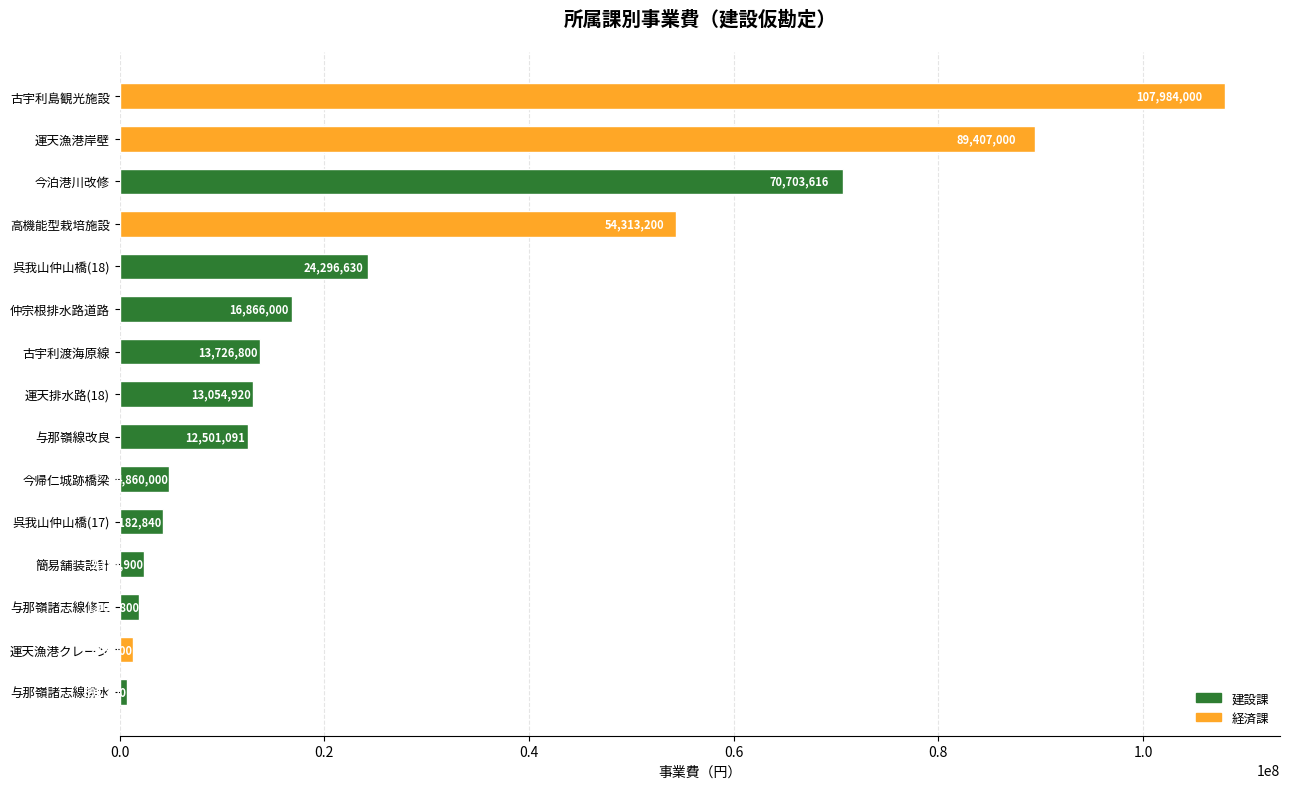

Rank the categories by value from lowest to highest.

与那嶺諸志線排水, 運天漁港クレーン, 与那嶺諸志線修正, 簡易舗装設計, 呉我山仲山橋(17), 今帰仁城跡橋梁, 与那嶺線改良, 運天排水路(18), 古宇利渡海原線, 仲宗根排水路道路, 呉我山仲山橋(18), 高機能型栽培施設, 今泊港川改修, 運天漁港岸壁, 古宇利島観光施設